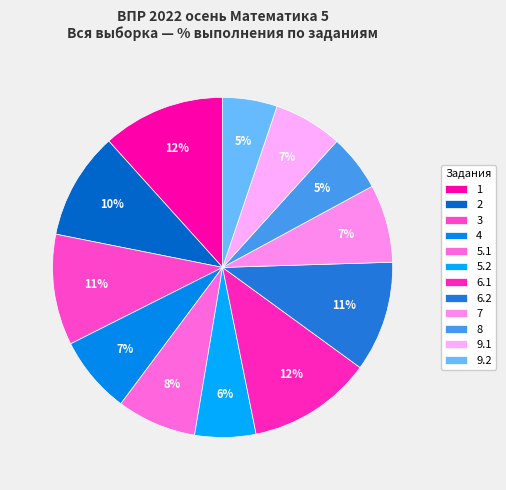

Is 6.2 the majority of the pie?

No